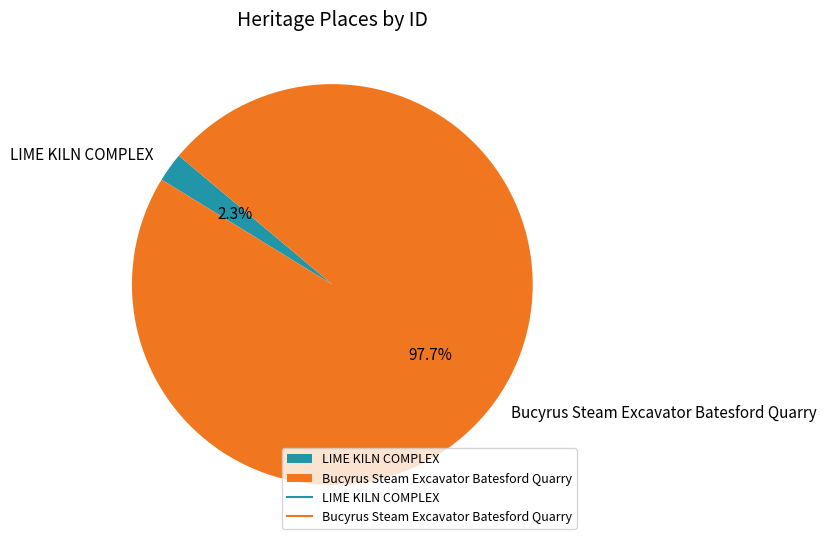

To the nearest percent, what percentage of the pie is Bucyrus Steam Excavator Batesford Quarry?

98%